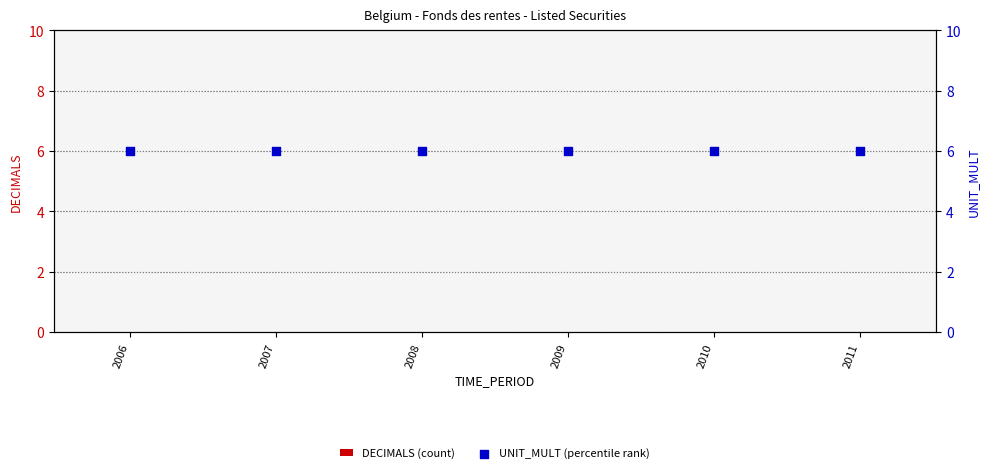

What are all the series names shown in the legend?

DECIMALS (count), UNIT_MULT (percentile rank)